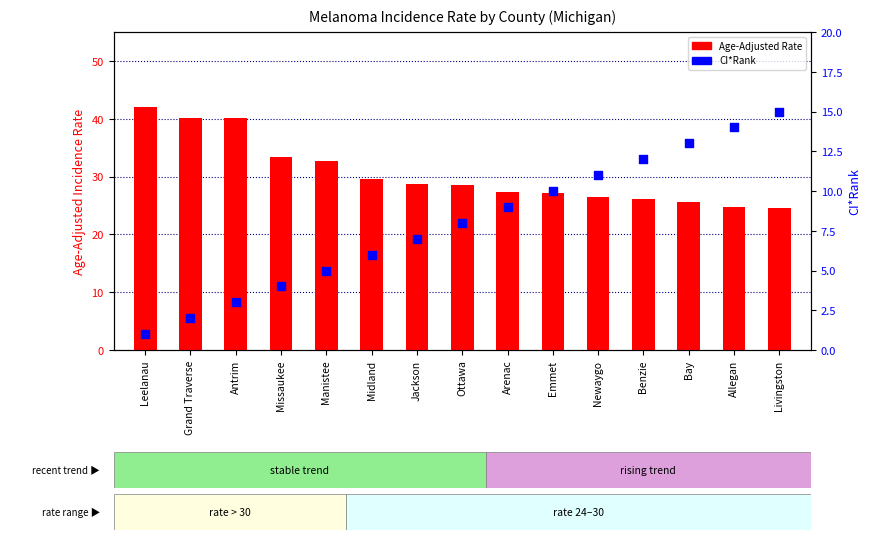

At how many categories does at least one series exceed 31?

5